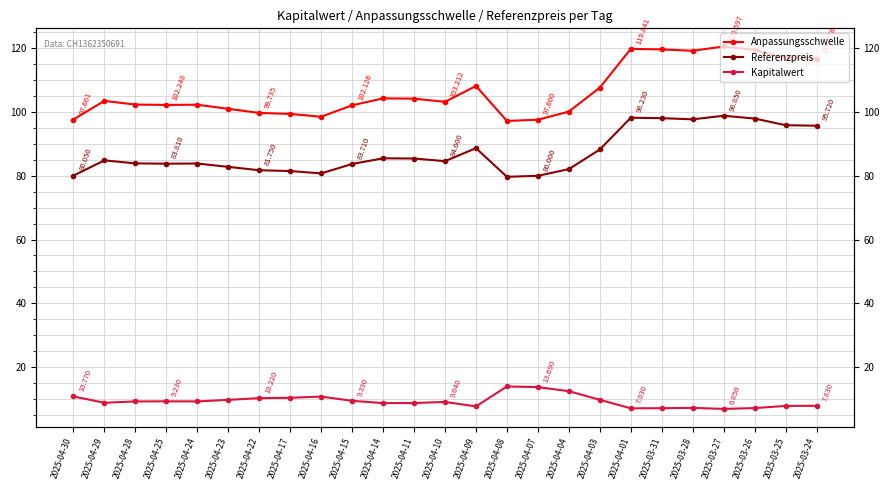

What is the label of the 1st point from the right?

2025-03-24